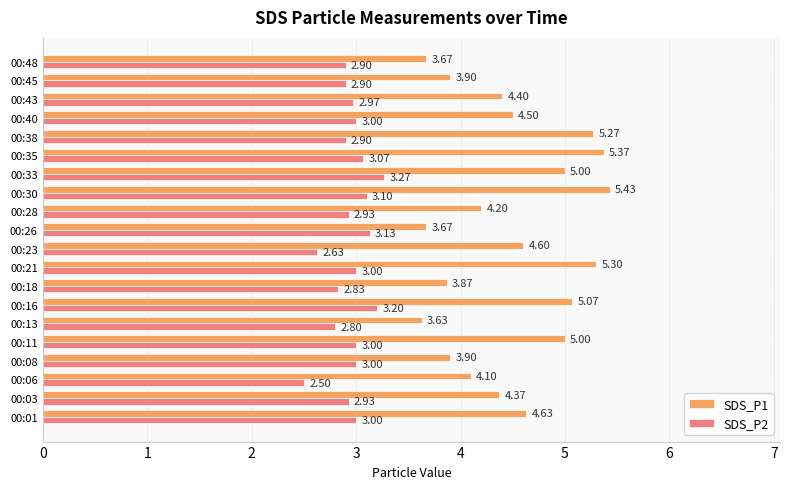

Is the value of SDS_P1 at 00:23 greater than the value of SDS_P2 at 00:11?

Yes